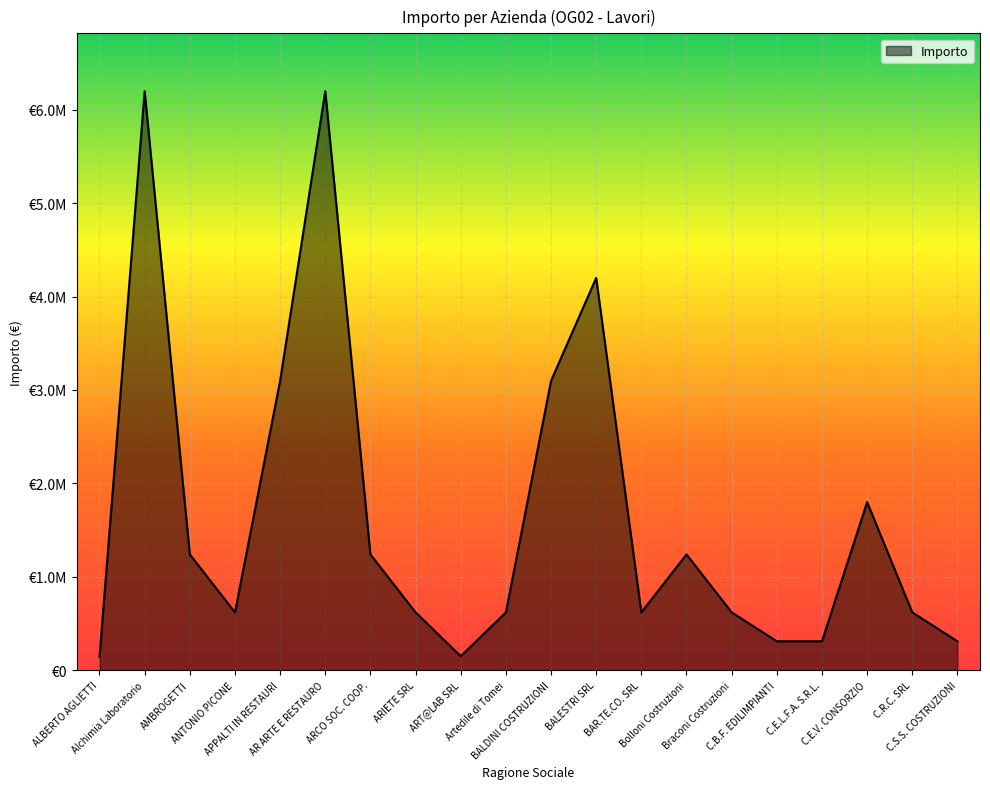

What position from the right is Bolloni Costruzioni?

7